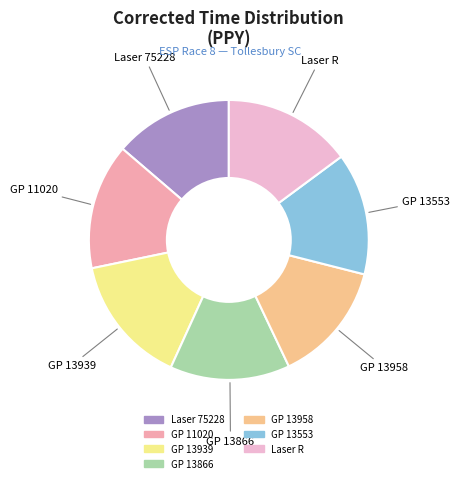

The Laser R slice represents 15% of the pie. True or false?

True